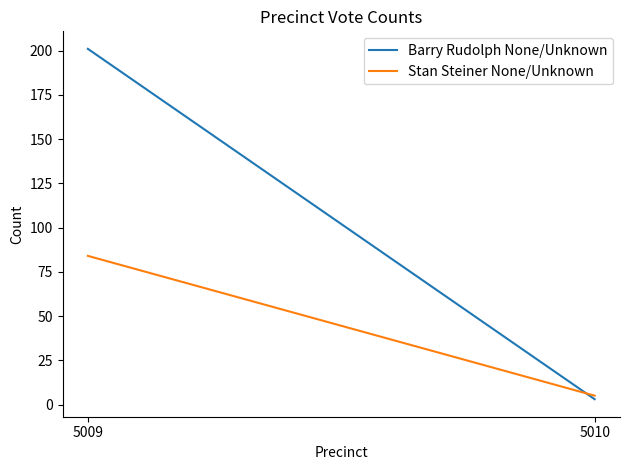

List the labels in order of Barry Rudolph None/Unknown value, largest first.

5009, 5010